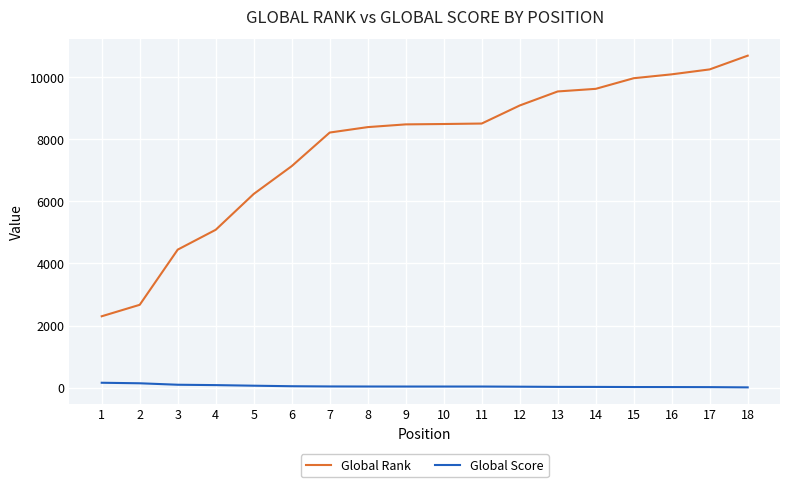

Where does the Global Score series first go above 36?

1